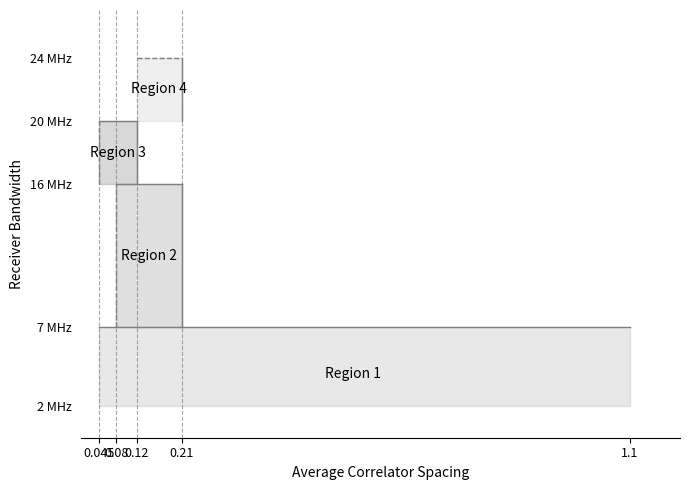

Between 0 and 1, which series saw the biggest shift?

Region 2